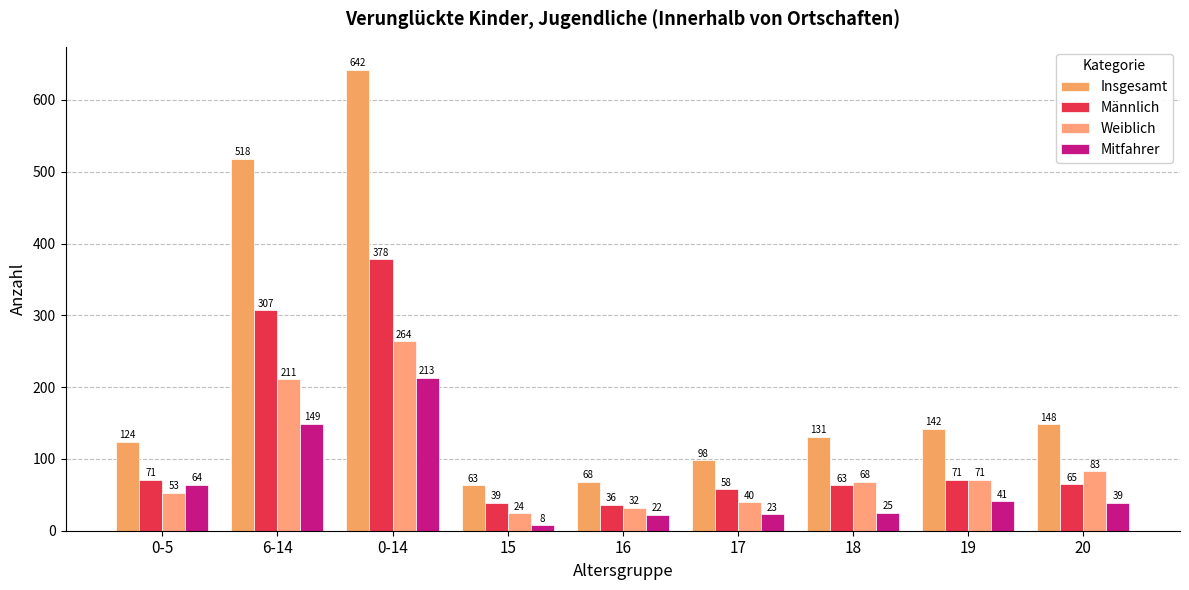

What is the label of the 9th bar from the left?

20